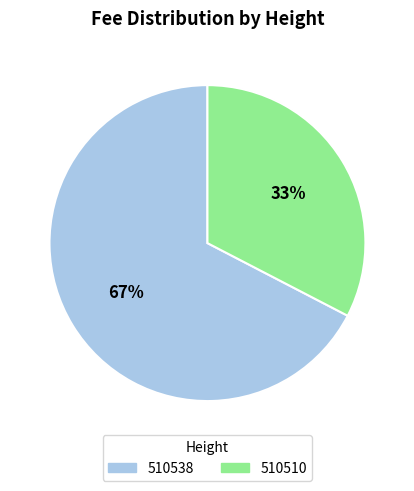

What percentage is the 510538 slice, to the nearest percent?

67%